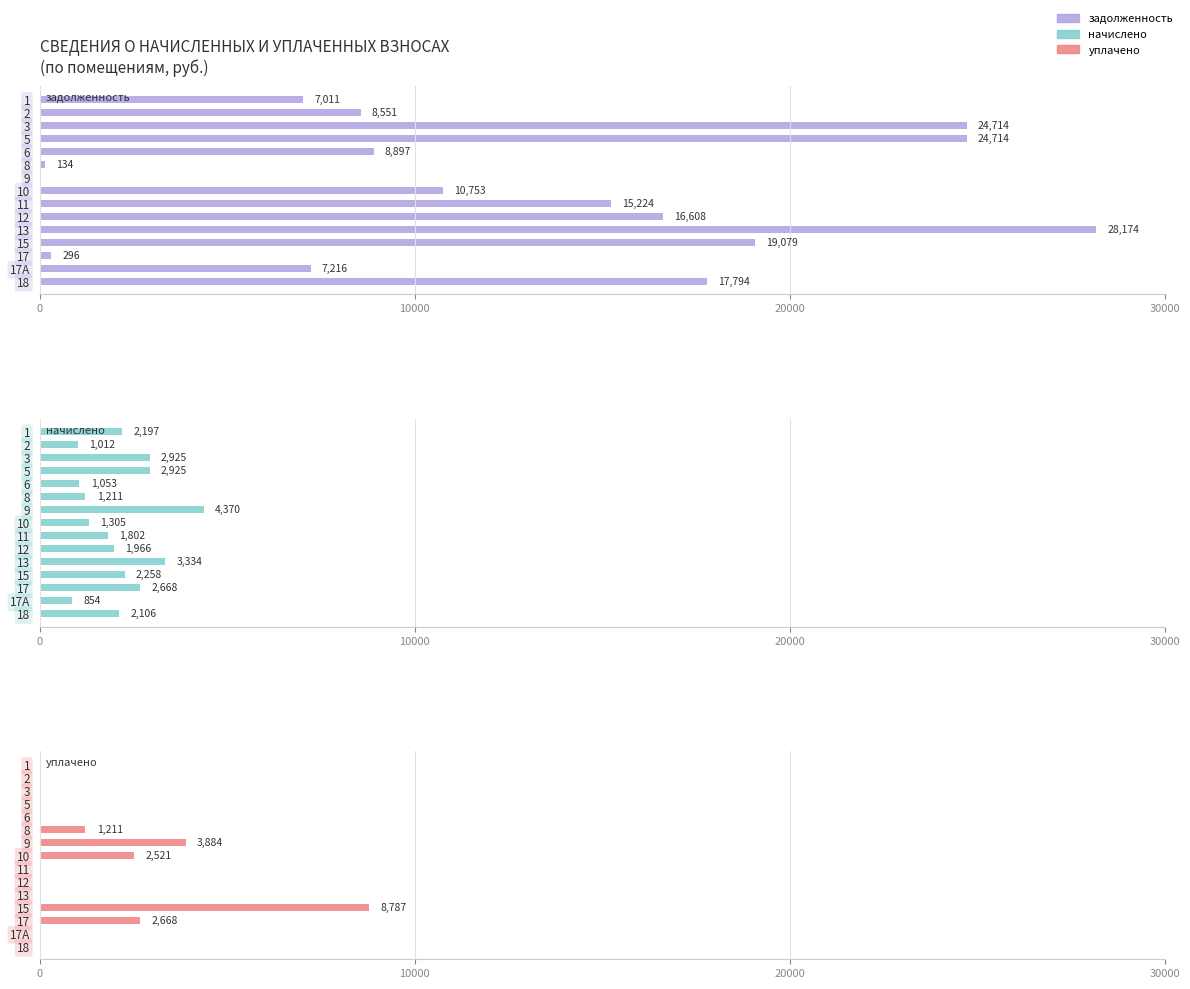

How many bars are there in each group?

3